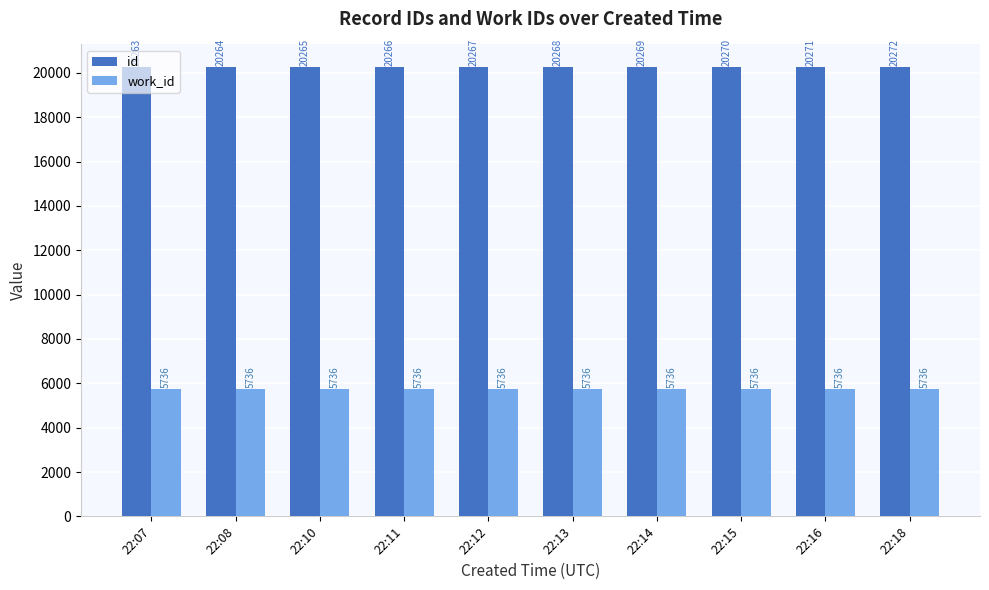

List the series in order of their overall mean, highest first.

id, work_id